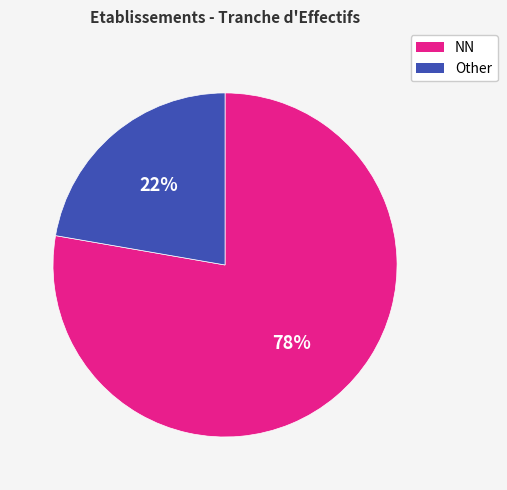

To the nearest percent, what is the average slice percentage?

50%